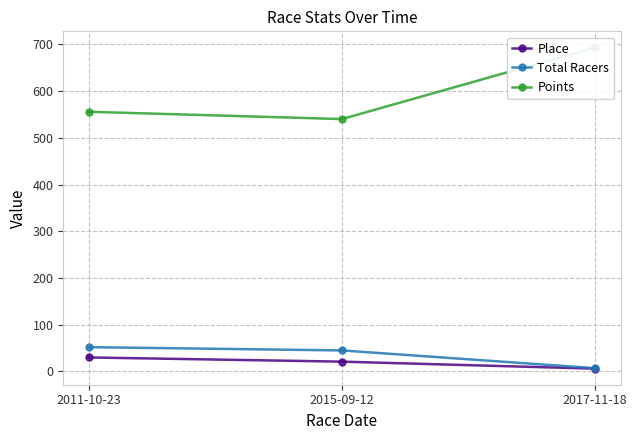

Reading left to right, what are all the values shown in this chart?

Place: 30.0	21.0	6.0
Total Racers: 52.0	45.0	7.0
Points: 555.6	540.0	693.3